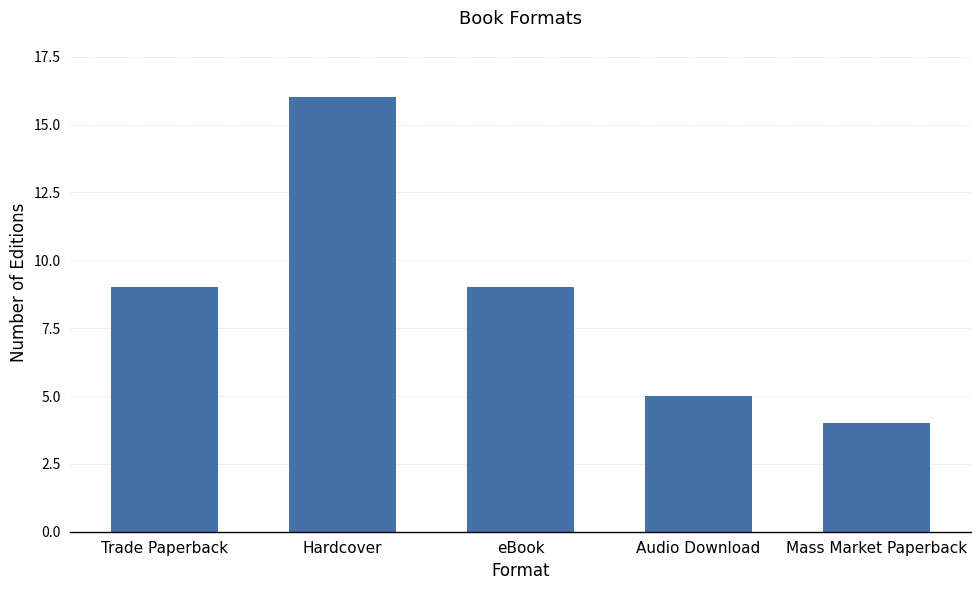

What is the maximum value shown in the chart?

16